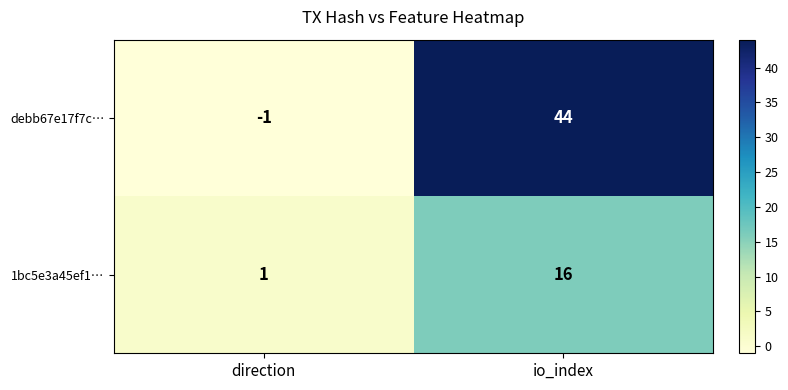

Where is 1bc5e3a45ef1… nearest to the value 8?

direction